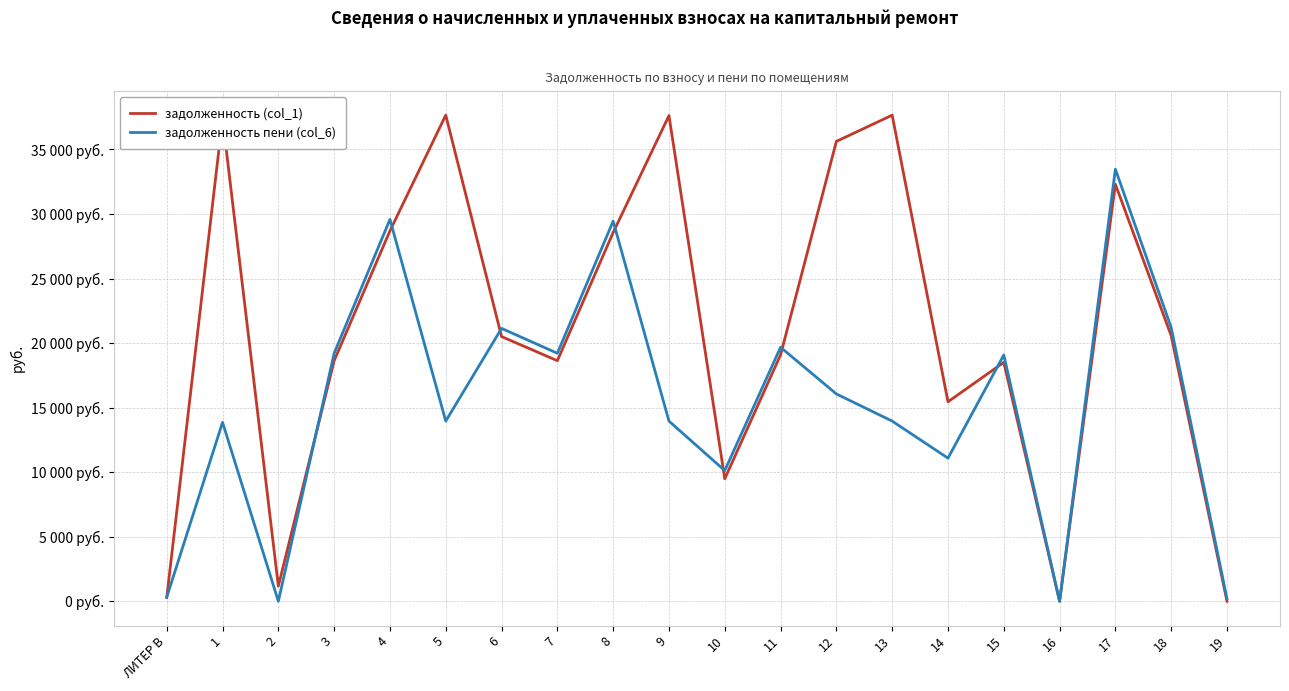

In задолженность (col_1), how many points are lower than both neighbors (excluding endpoints)?

5